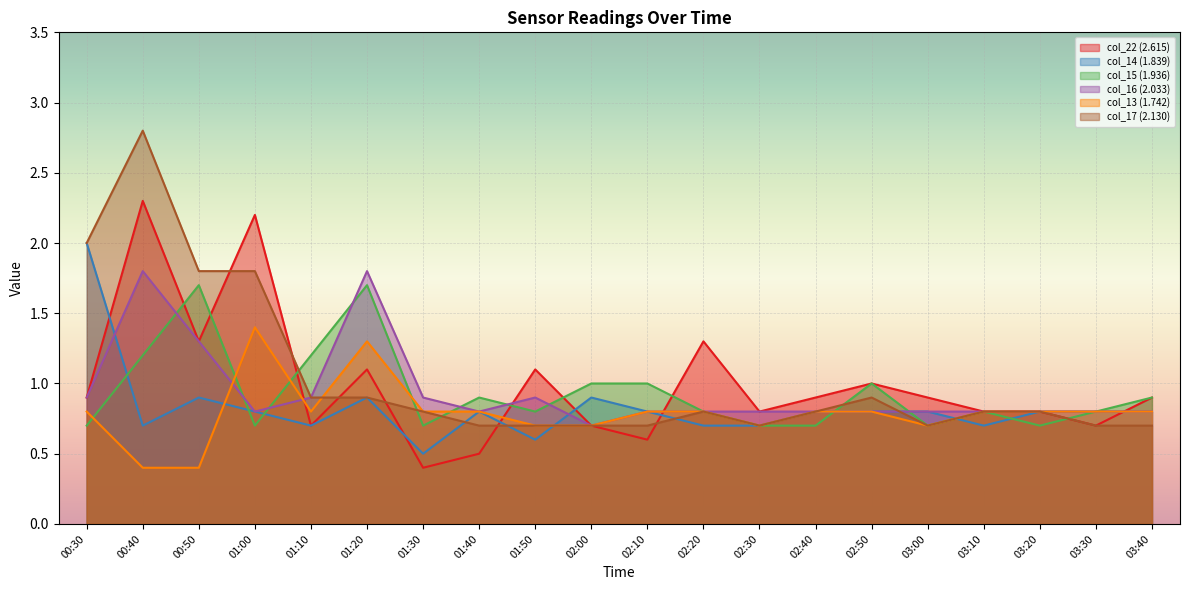

Is it true that 2.033 equals 1.4 at 02:30?

False